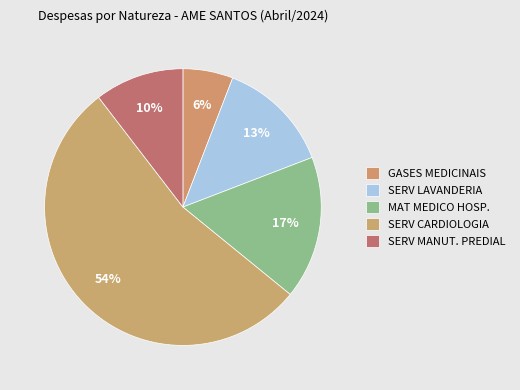

How many slices are in this pie chart?

5